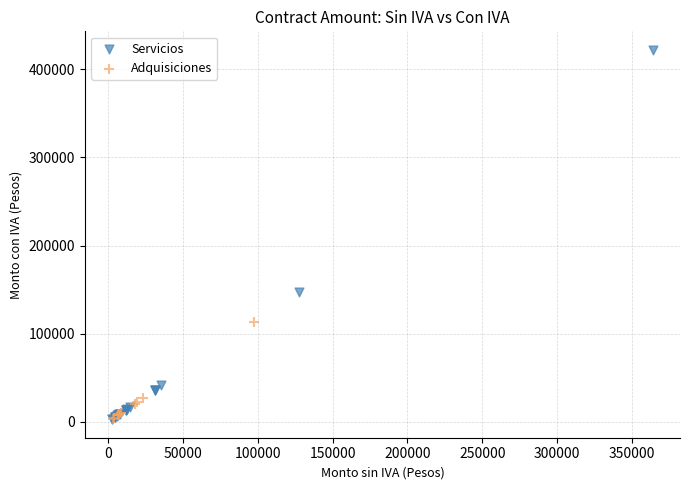

Which series has the largest Y range (max minus min)?

Servicios